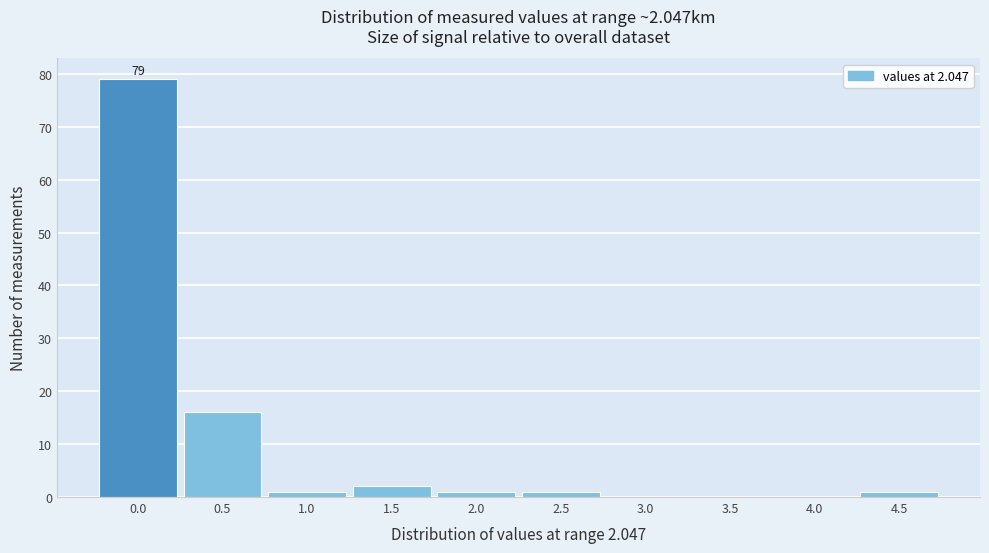

Reading right to left, extract all data points from this chart.

4.5=1	4.0=0	3.5=0	3.0=0	2.5=1	2.0=1	1.5=2	1.0=1	0.5=16	0.0=79